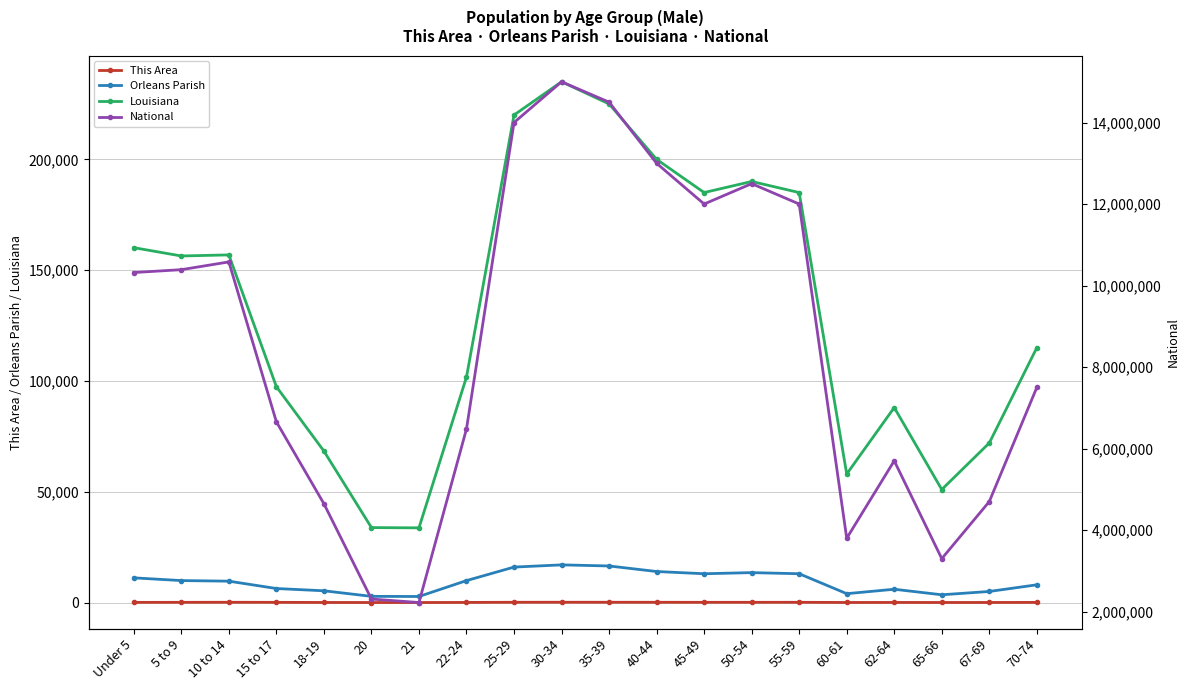

Reading right to left, extract all data points from this chart.

This Area: 55	35	25	45	30	105	100	95	110	125	130	120	51	9	15	37	88	117	91	76
Orleans Parish: 8000	5000	3500	6000	4000	13000	13500	13000	14000	16500	17000	16000	9901	2728	2792	5304	6327	9645	9914	11140
Louisiana: 115000	72000	51000	88000	58000	185000	190000	185000	200000	225000	235000	220000	101767	33701	33822	68348	97399	156872	156386	160136
National: 7500000	4700000	3300000	5700000	3800000	12000000	12500000	12000000	13000000	14500000	15000000	14000000	6482659	2223198	2308319	4647457	6656209	10579862	10389638	10319427